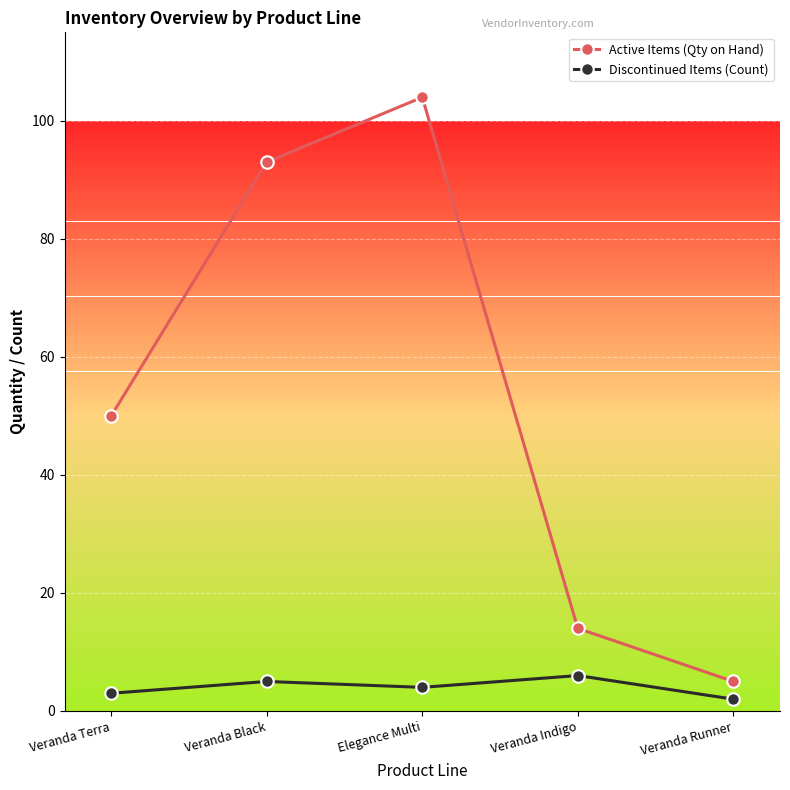

What is the difference between the highest and lowest values at Elegance Multi?

100